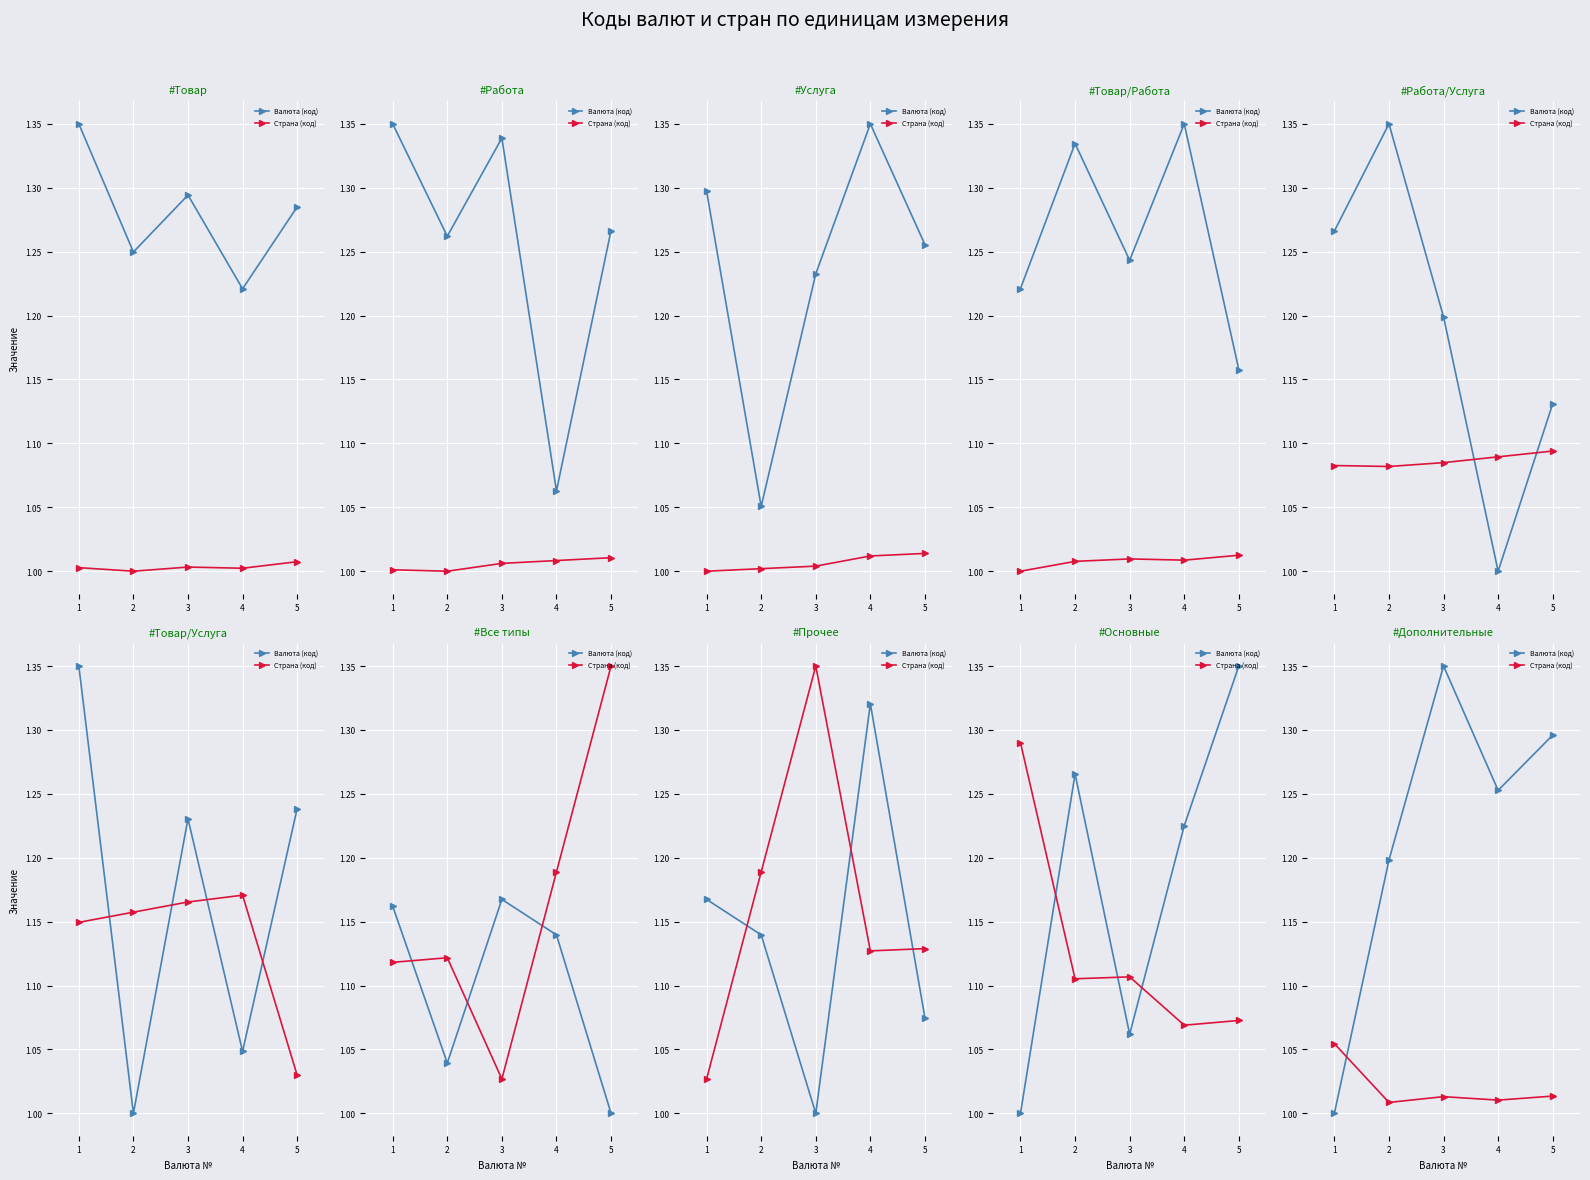

How many lines are shown in the chart?

2